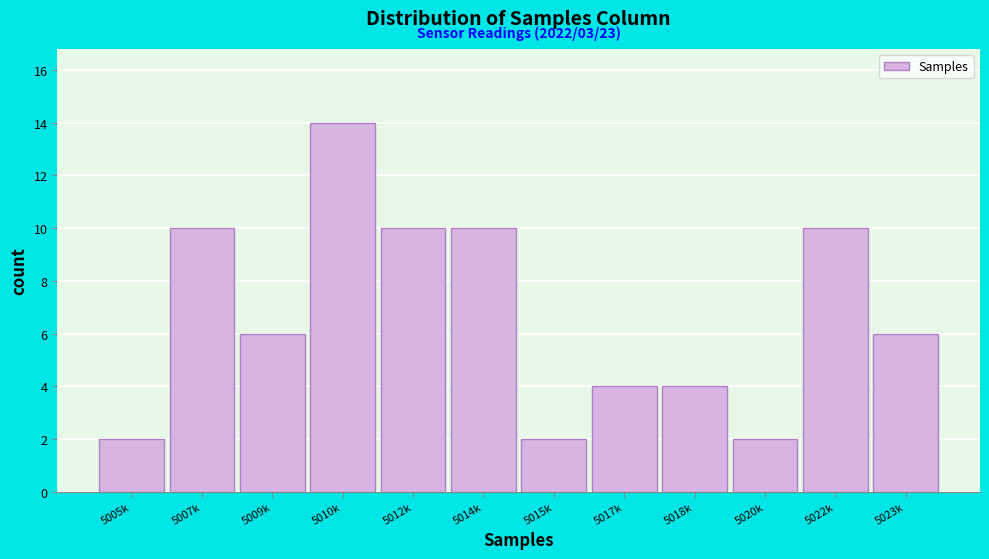

Reading right to left, transcribe all the data shown in this chart.

5023k=6	5022k=10	5020k=2	5018k=4	5017k=4	5015k=2	5014k=10	5012k=10	5010k=14	5009k=6	5007k=10	5005k=2